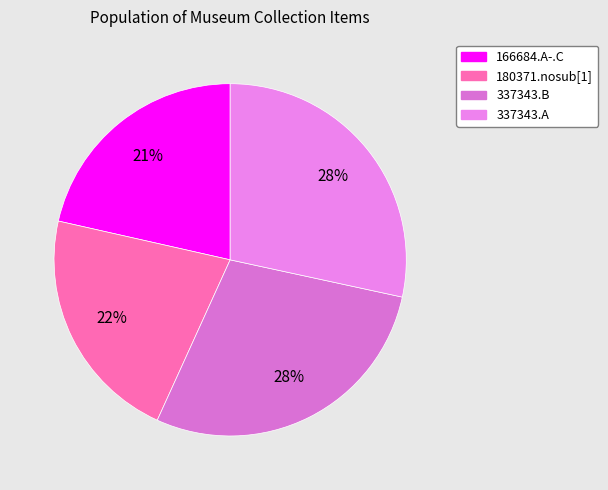

Is it true that 166684.A-.C is 30% of the pie?

False